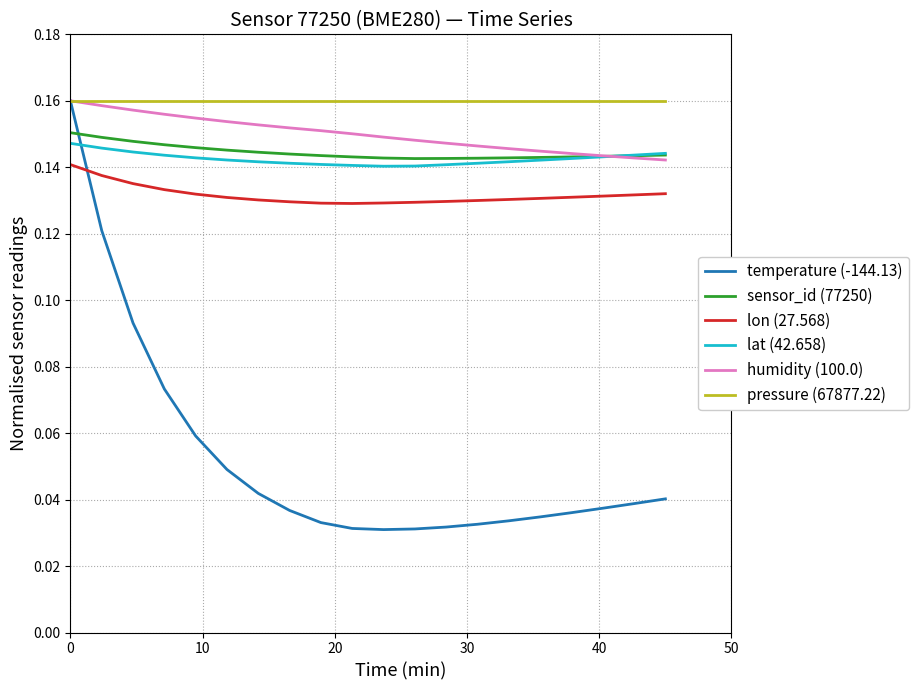

Does the chart have visible grid lines?

Yes